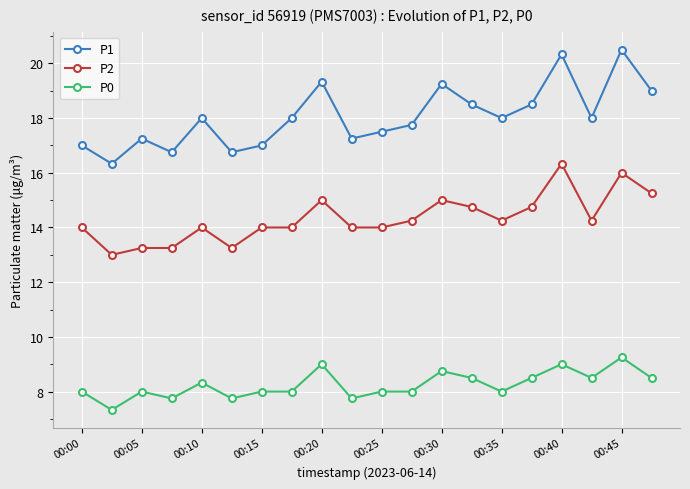

What is the value of the P0 point at the 10th from the left?

7.8